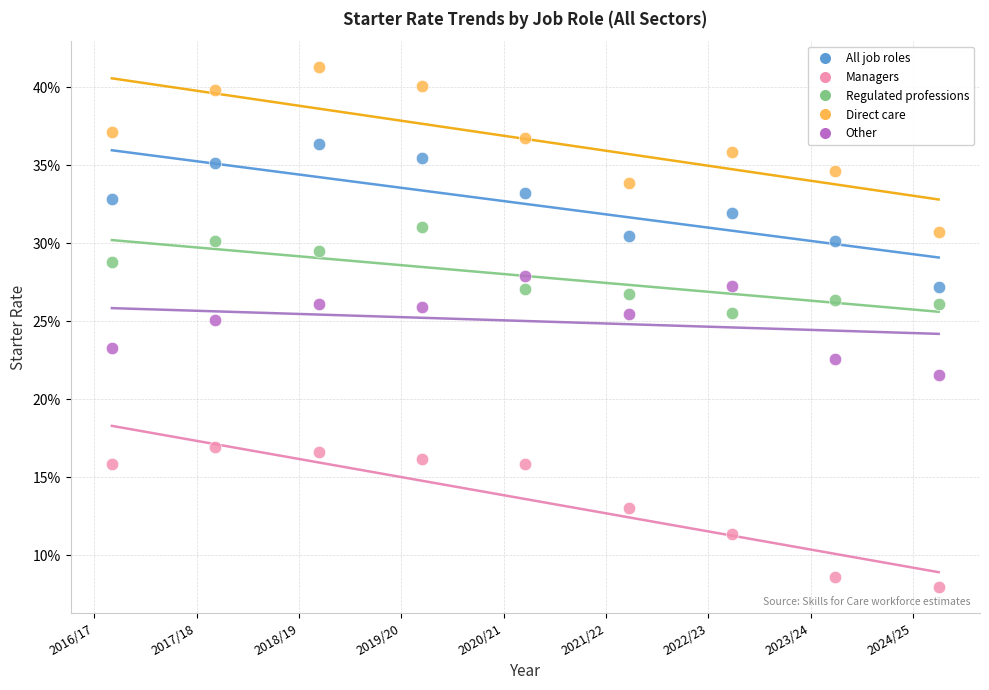

What are all the series names shown in the legend?

All job roles, Managers, Regulated professions, Direct care, Other